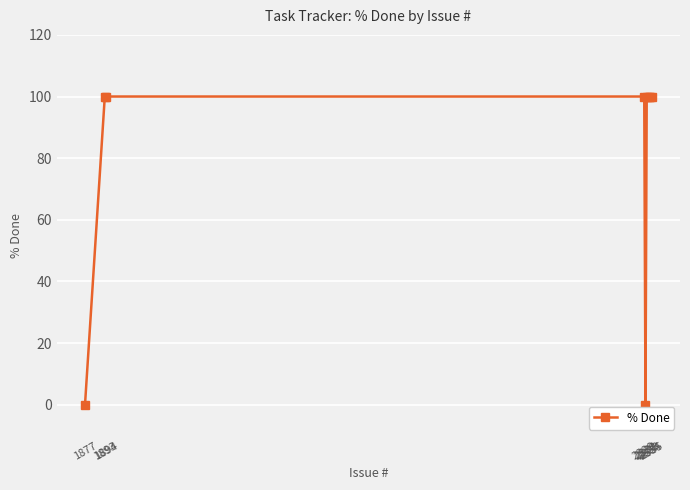

Is this an area chart (filled region under the line)?

No